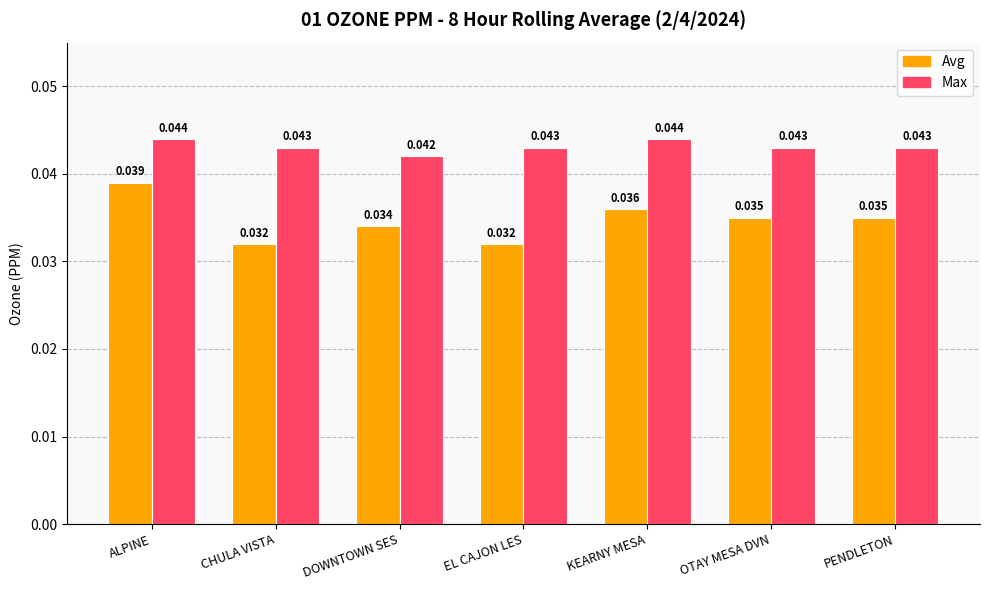

What position from the right is OTAY MESA DVN?

2